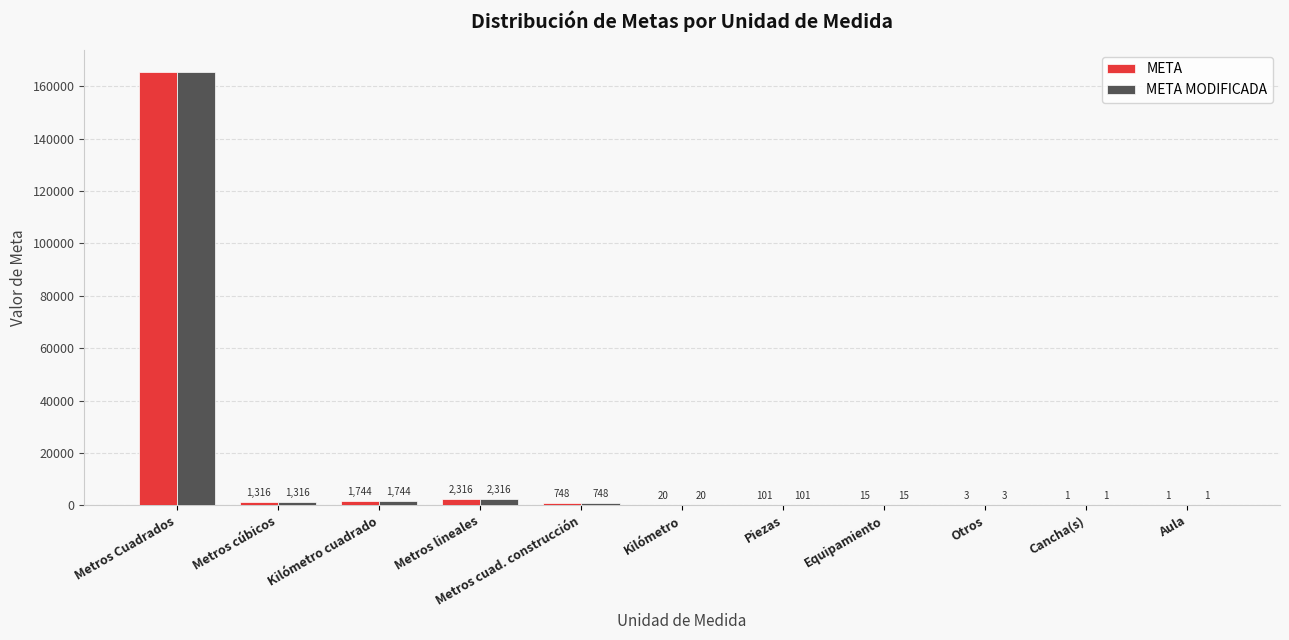

What is the highest value of the META series?

165582.8